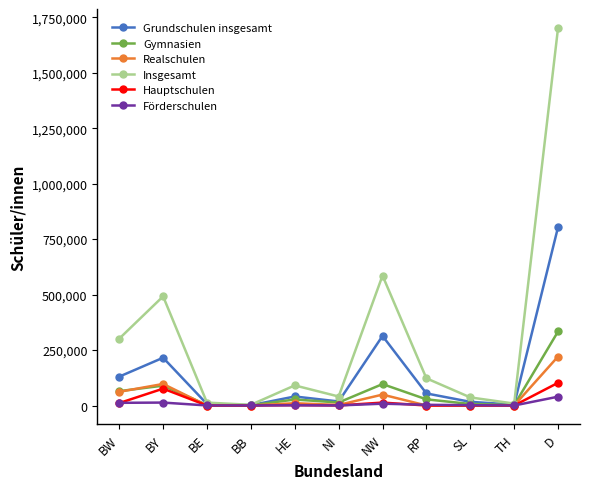

Which category has the highest value across all series?

D